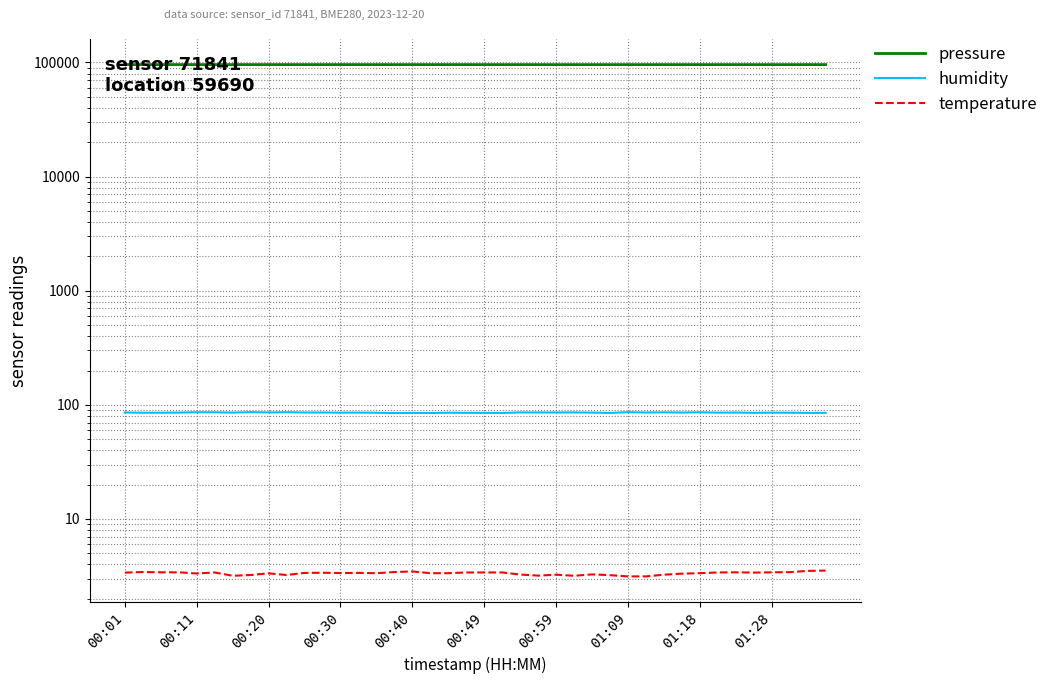

True or false: pressure has more than 2 points higher than both neighbors.

True